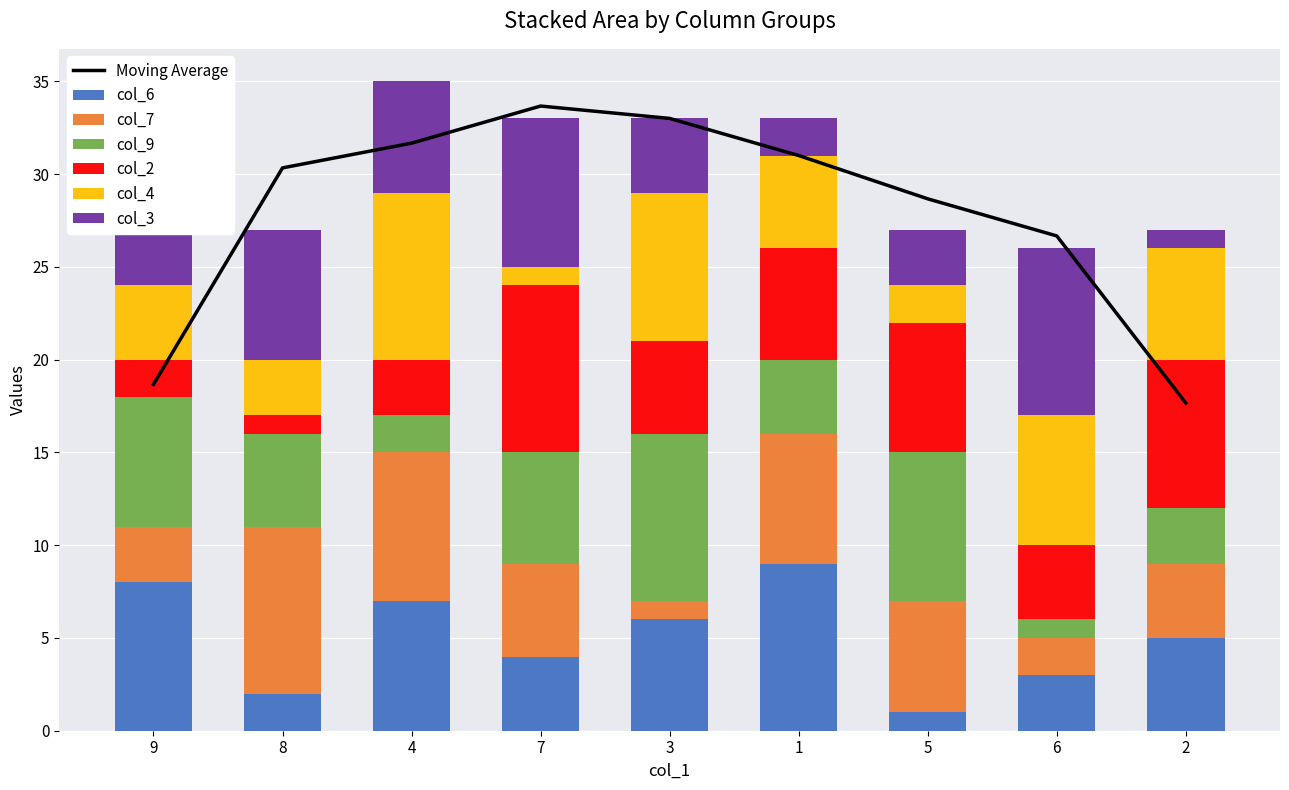

Reading left to right, extract all data points from this chart.

col_6: 9=8	8=2	4=7	7=4	3=6	1=9	5=1	6=3	2=5
col_7: 9=3	8=9	4=8	7=5	3=1	1=7	5=6	6=2	2=4
col_9: 9=7	8=5	4=2	7=6	3=9	1=4	5=8	6=1	2=3
col_2: 9=2	8=1	4=3	7=9	3=5	1=6	5=7	6=4	2=8
col_4: 9=4	8=3	4=9	7=1	3=8	1=5	5=2	6=7	2=6
col_3: 9=5	8=7	4=6	7=8	3=4	1=2	5=3	6=9	2=1